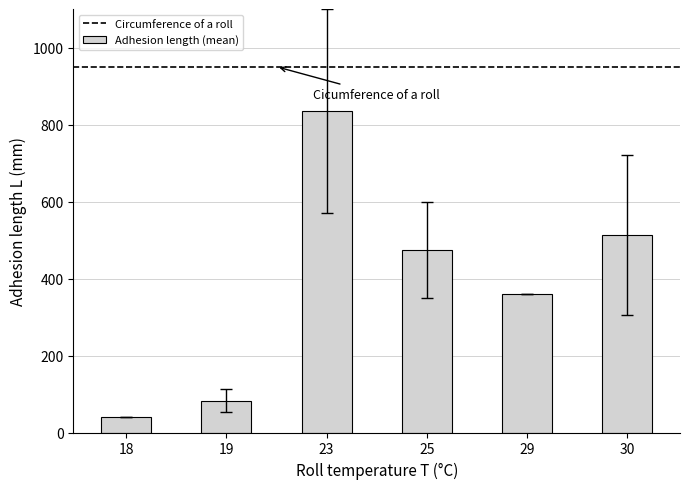

Which label corresponds to the largest value in the chart?

23